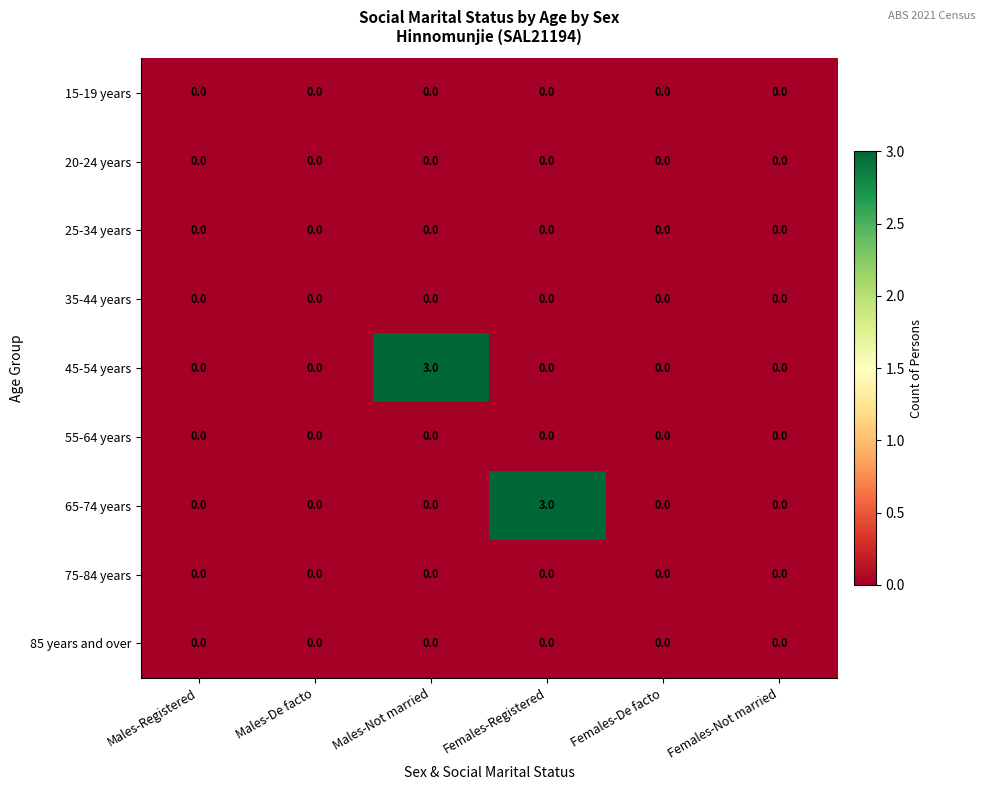

What is the total value across all series at Females-Registered?

3